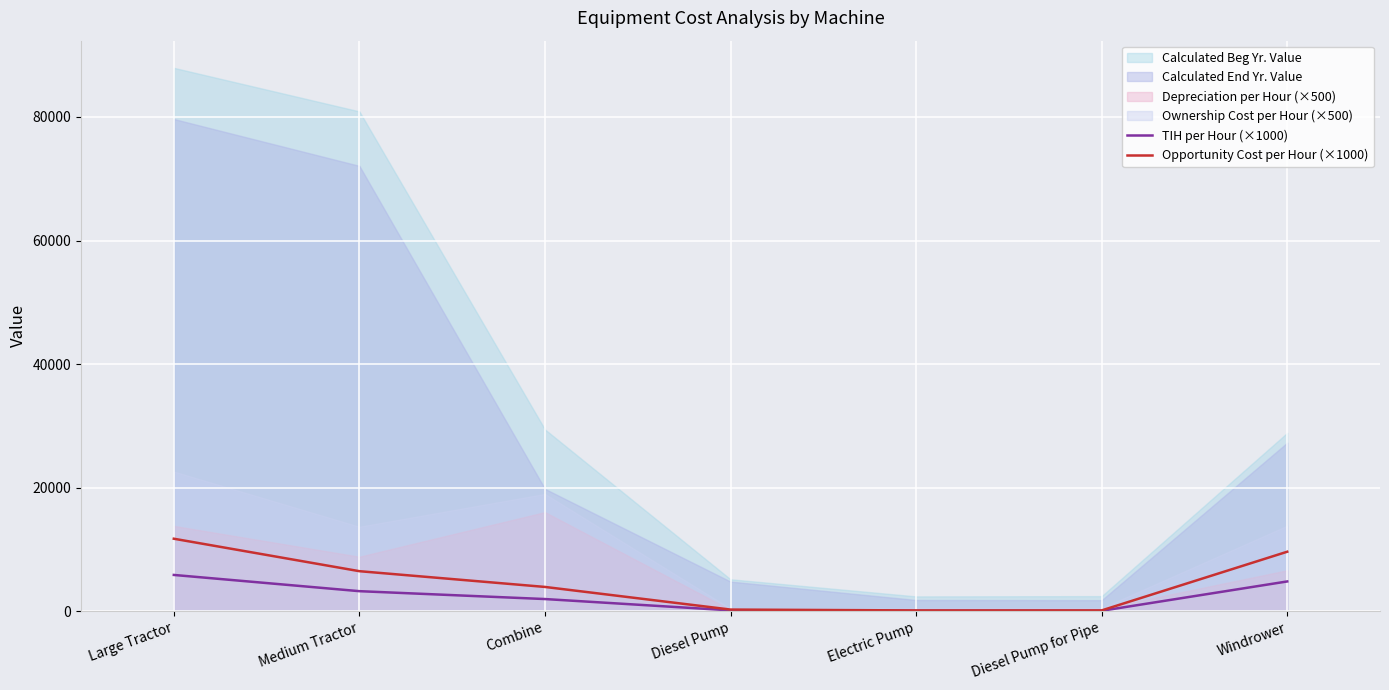

Where is the first local minimum for TIH per Hour (×1000)?

Electric Pump